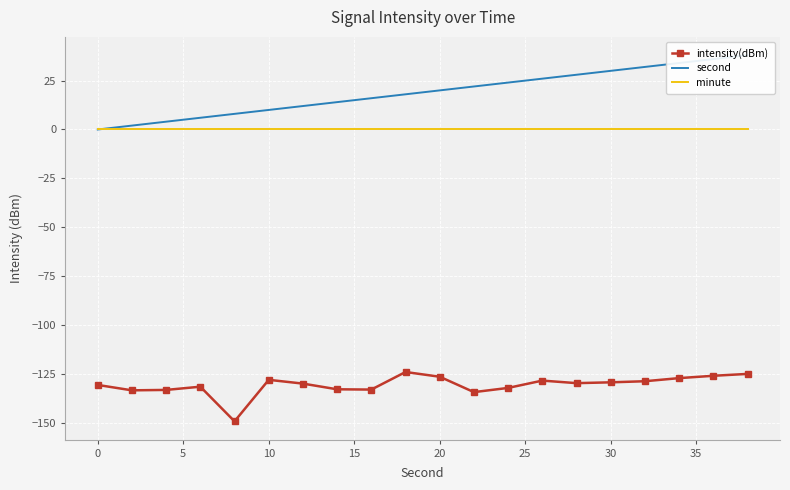

True or false: minute and intensity(dBm) cross at least once.

False